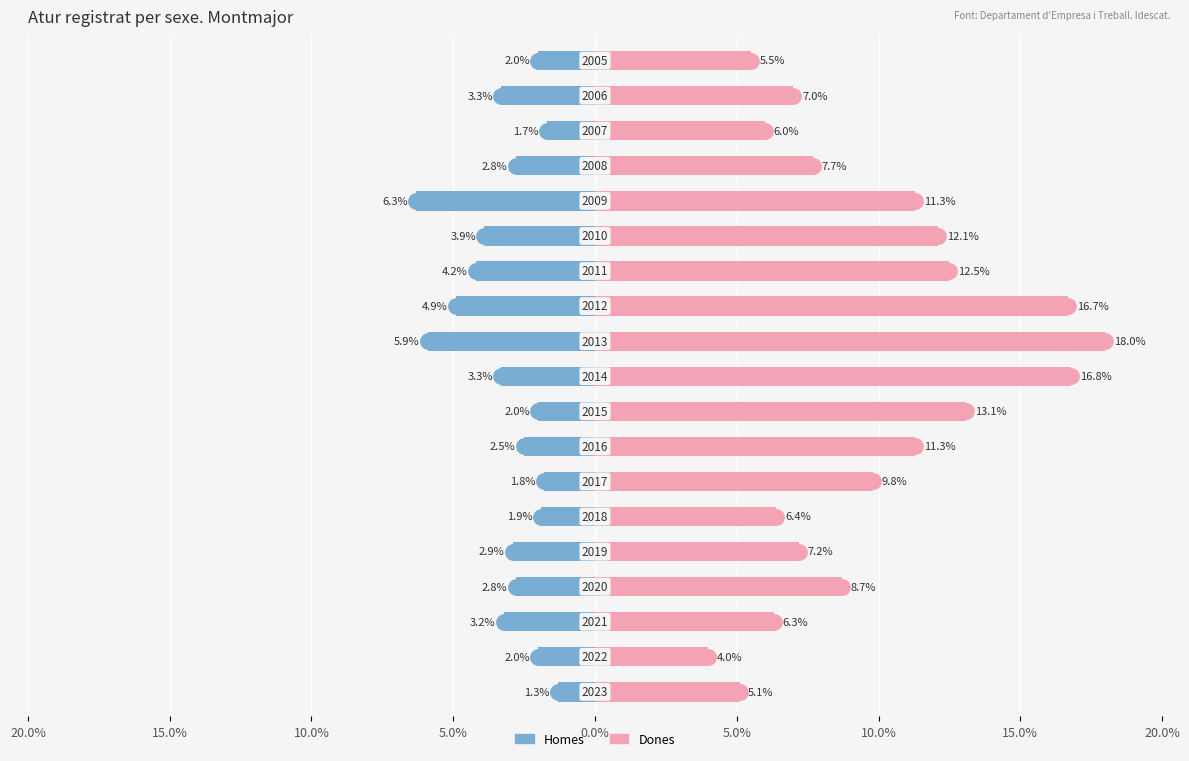

What are all the series names shown in the legend?

Homes, Dones